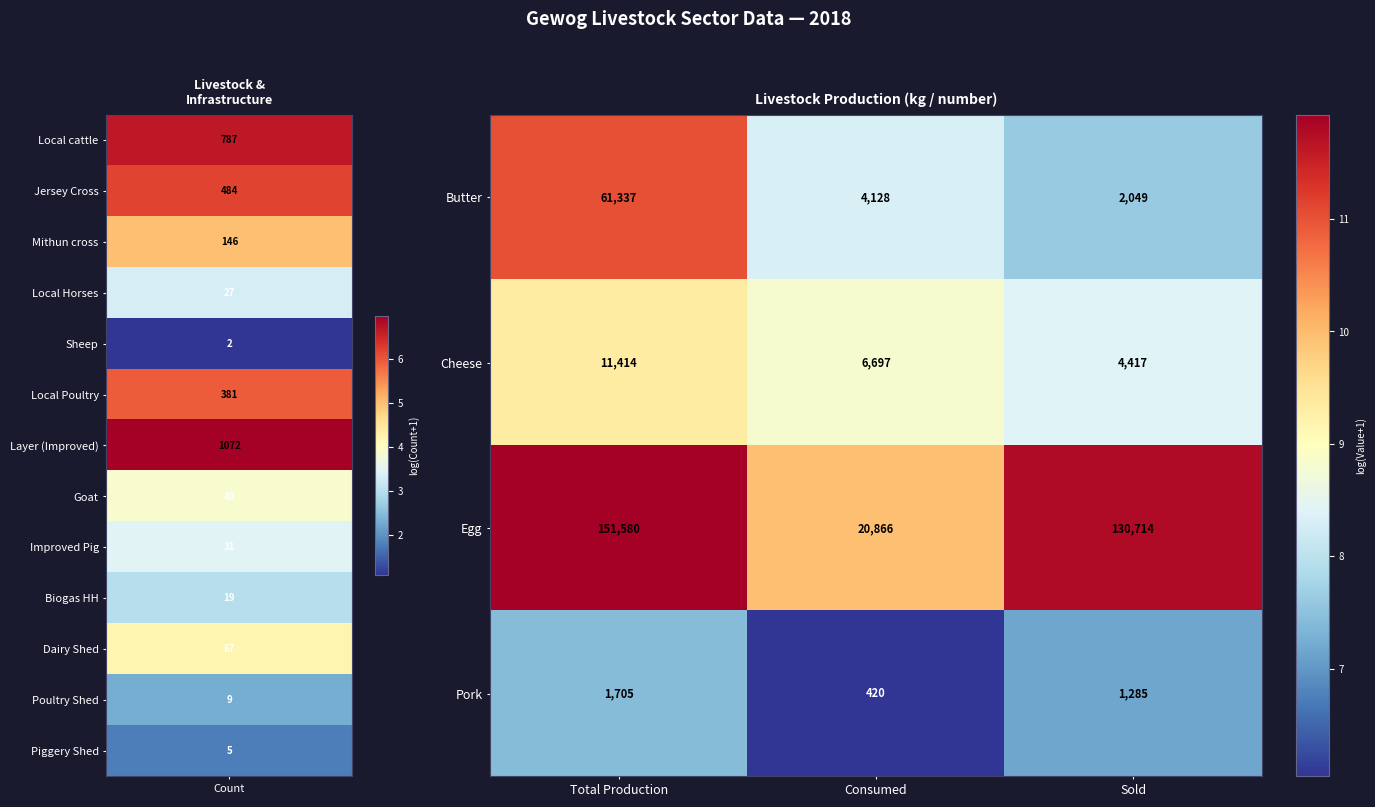

At which label is Cheese closest to 7915?

Consumed